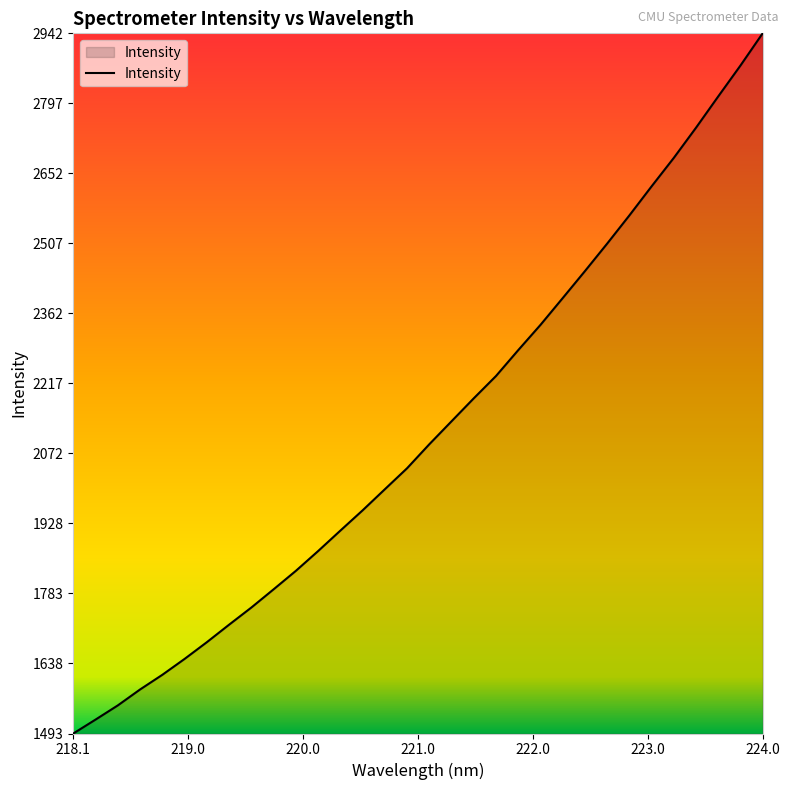

Does the chart display data point markers on the line(s)?

No